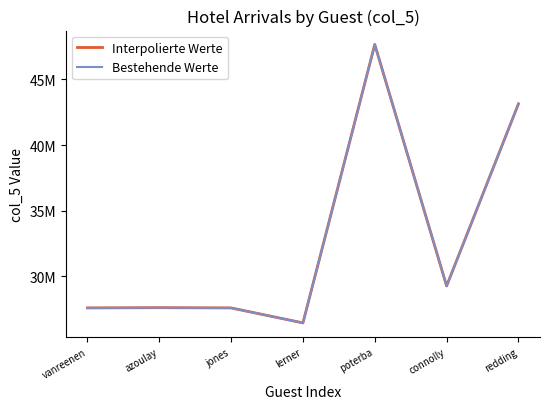

What is the label of the 4th point from the left?

lerner